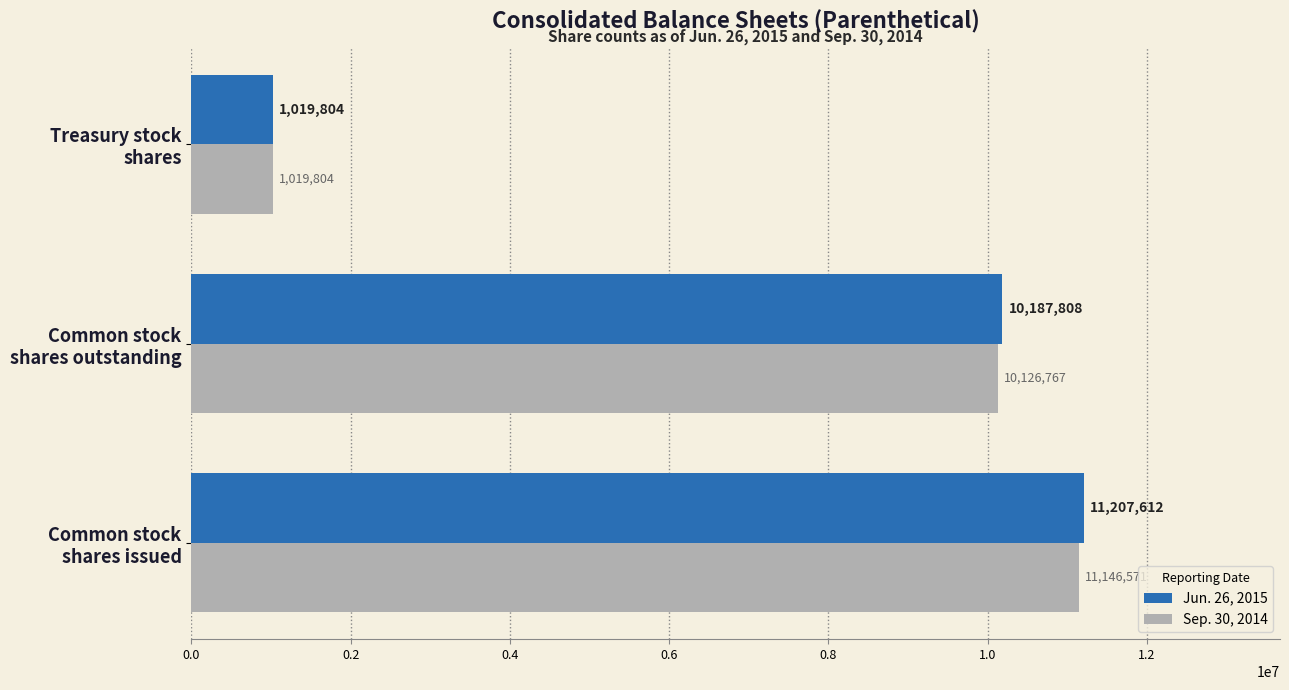

What is the greatest value displayed?

11207612